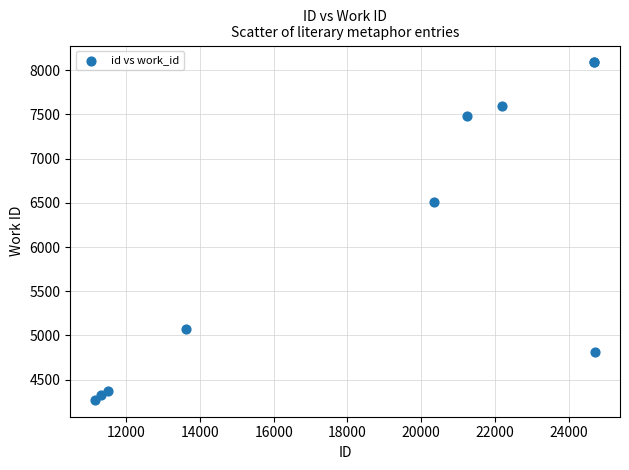

What Y value in the scatter plot is closest to 6180?

6506